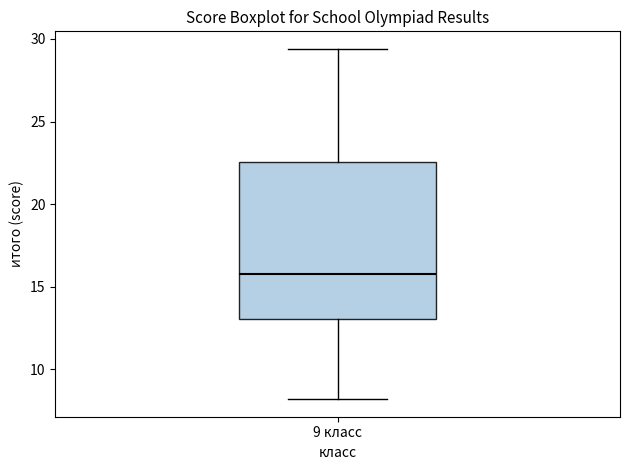

Transcribe this box plot: give where the median line is, the range the box spans, and where the two whiskers end, as read against the y-axis. The values are not printed on the chart, so give them approximately, as read against the axis.

median 16.0, box 13.0 to 22.5, whiskers 8.0 to 29.5